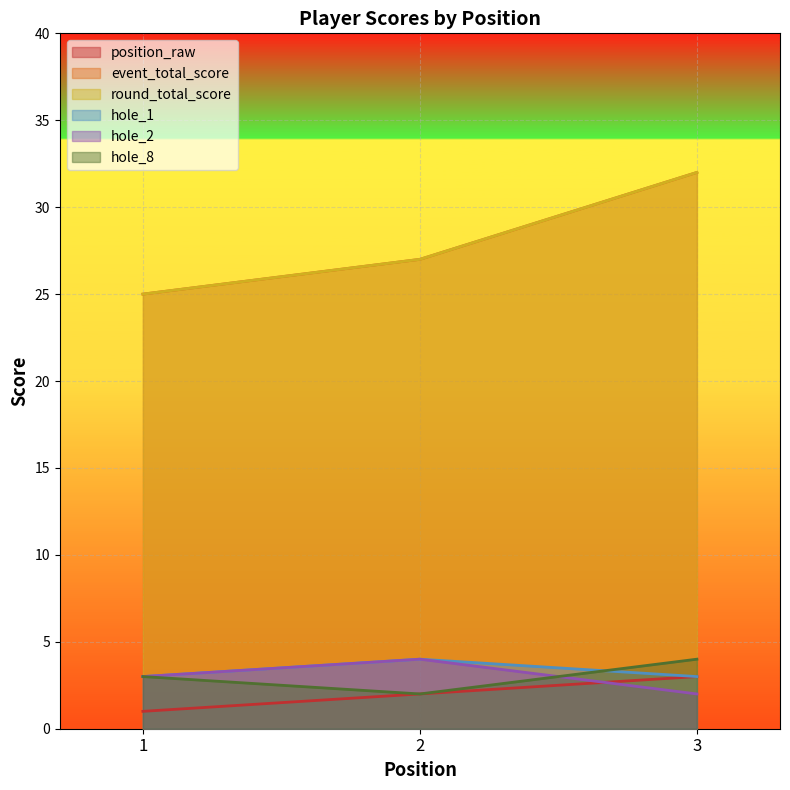

At which category is the sum across all series the highest?

3